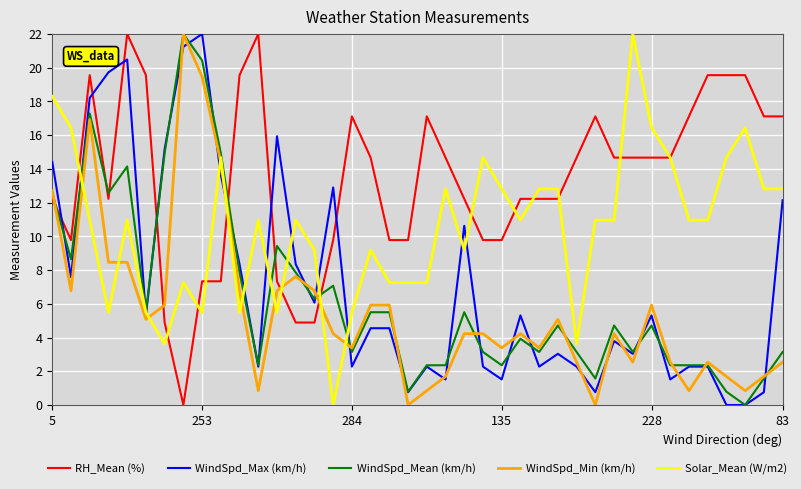

What is the average value of the RH_Mean (%) series?

13.4